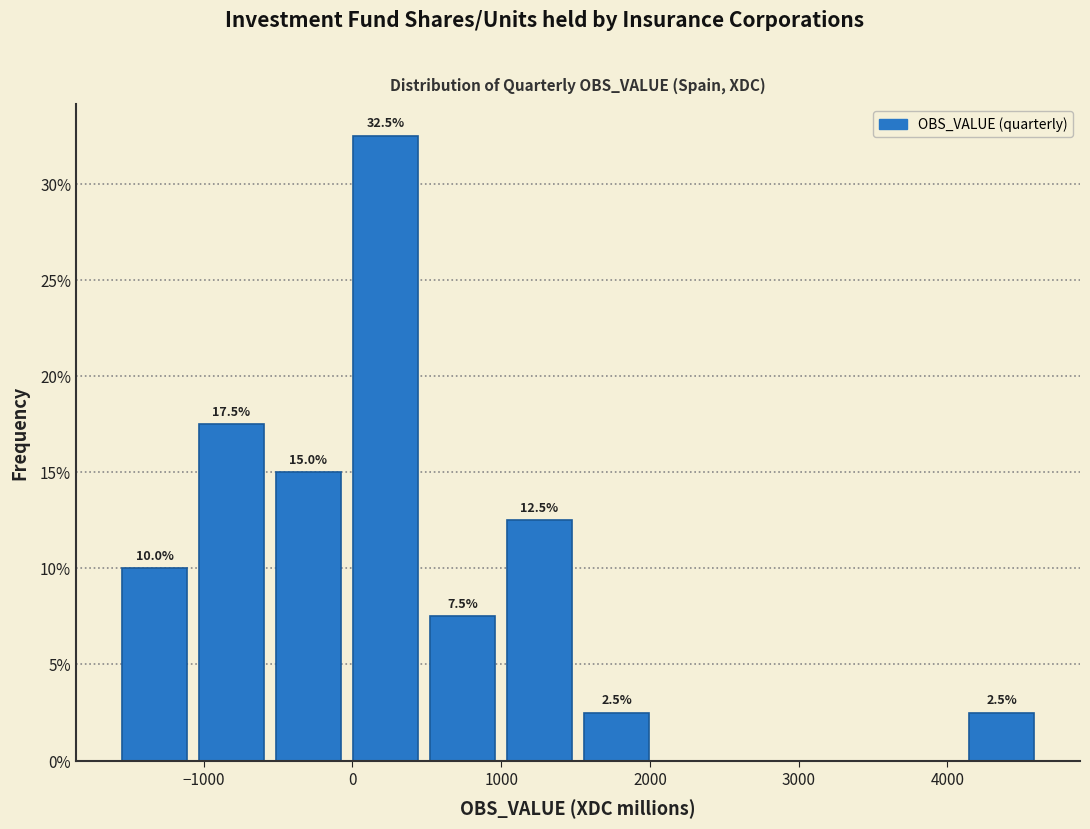

Which range on the x-axis has the tallest bar?

0 to 500